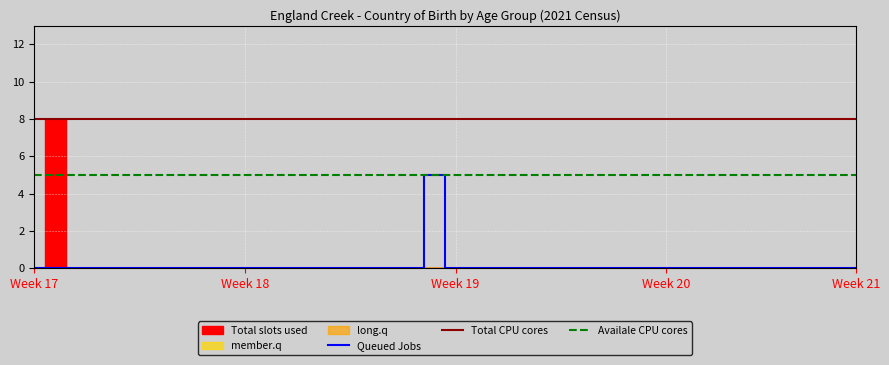

The Queued Jobs series shows -3 at Week 21. True or false?

False